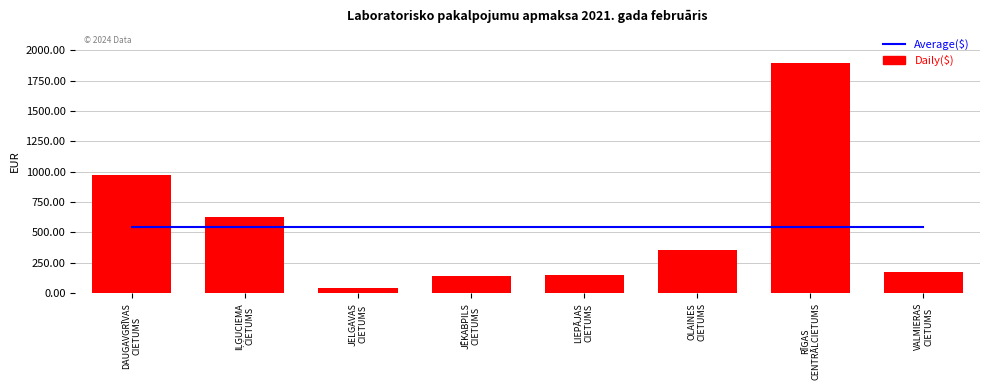

Which has a higher value, LIEPĀJAS
CIETUMS or JĒKABPILS
CIETUMS?

LIEPĀJAS
CIETUMS